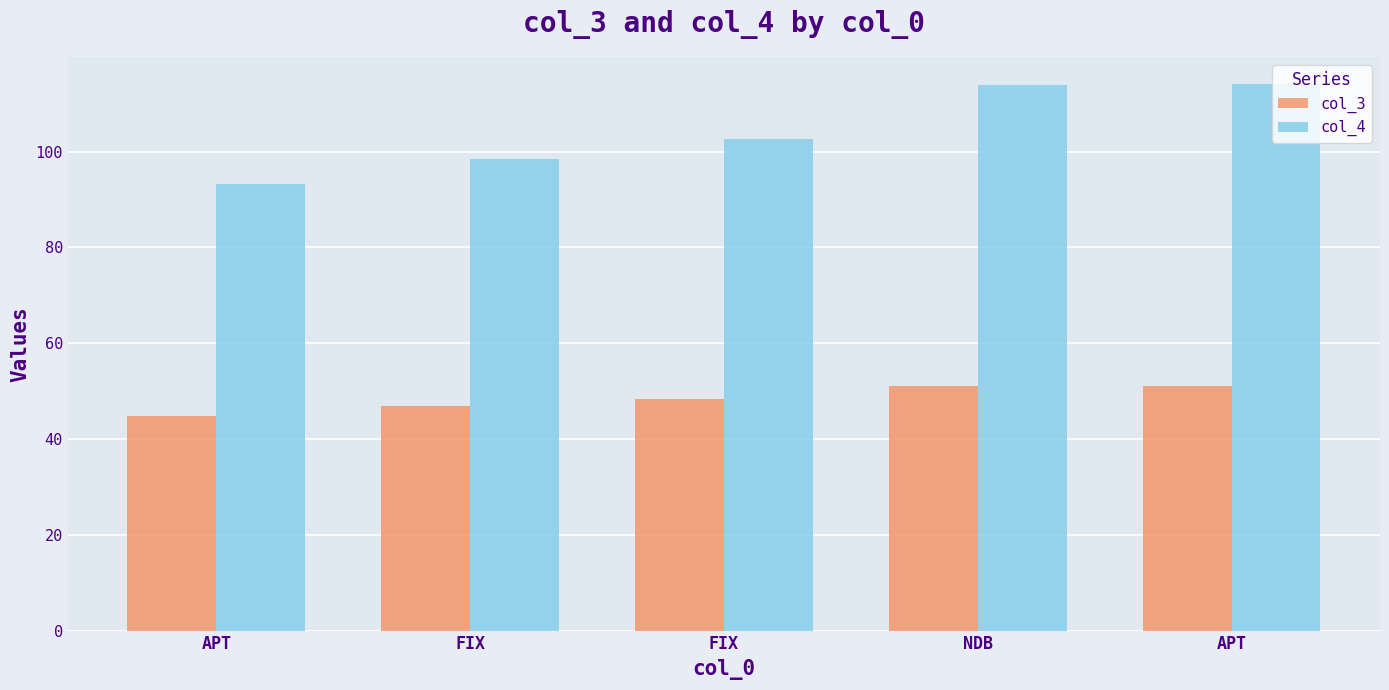

Where does the col_3 series first go above 48?

FIX